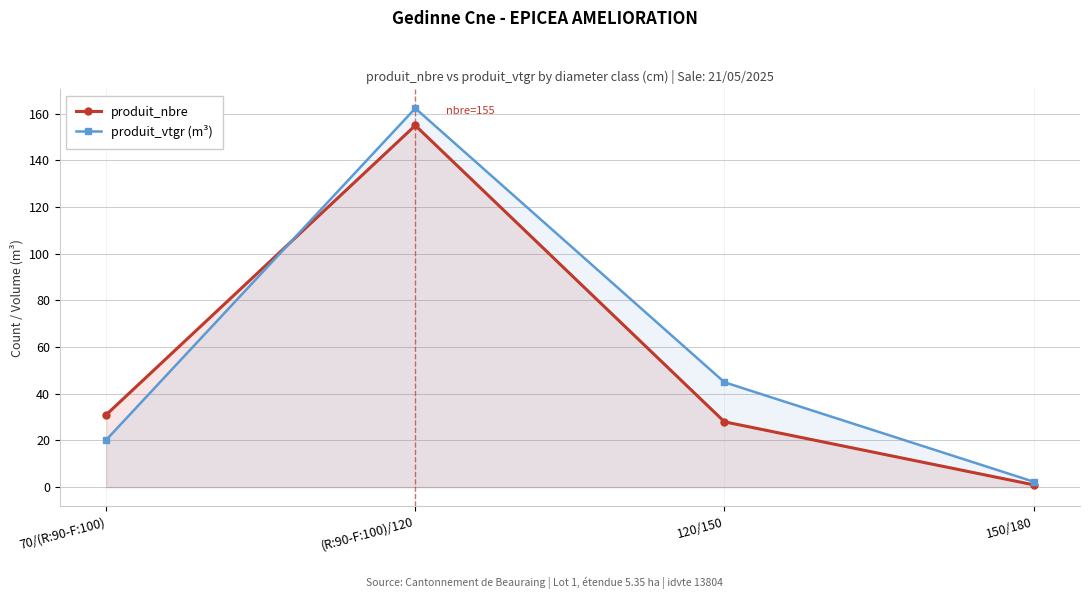

Does the chart display data point markers on the line(s)?

Yes